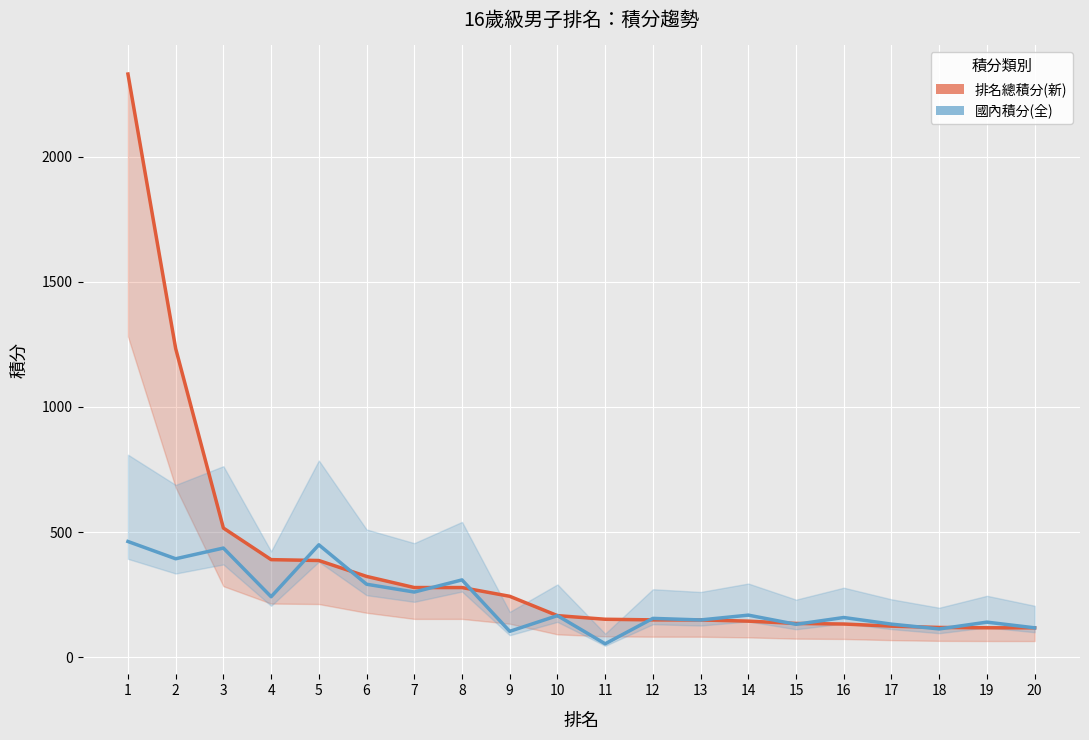

How many categories are shown in the chart?

20